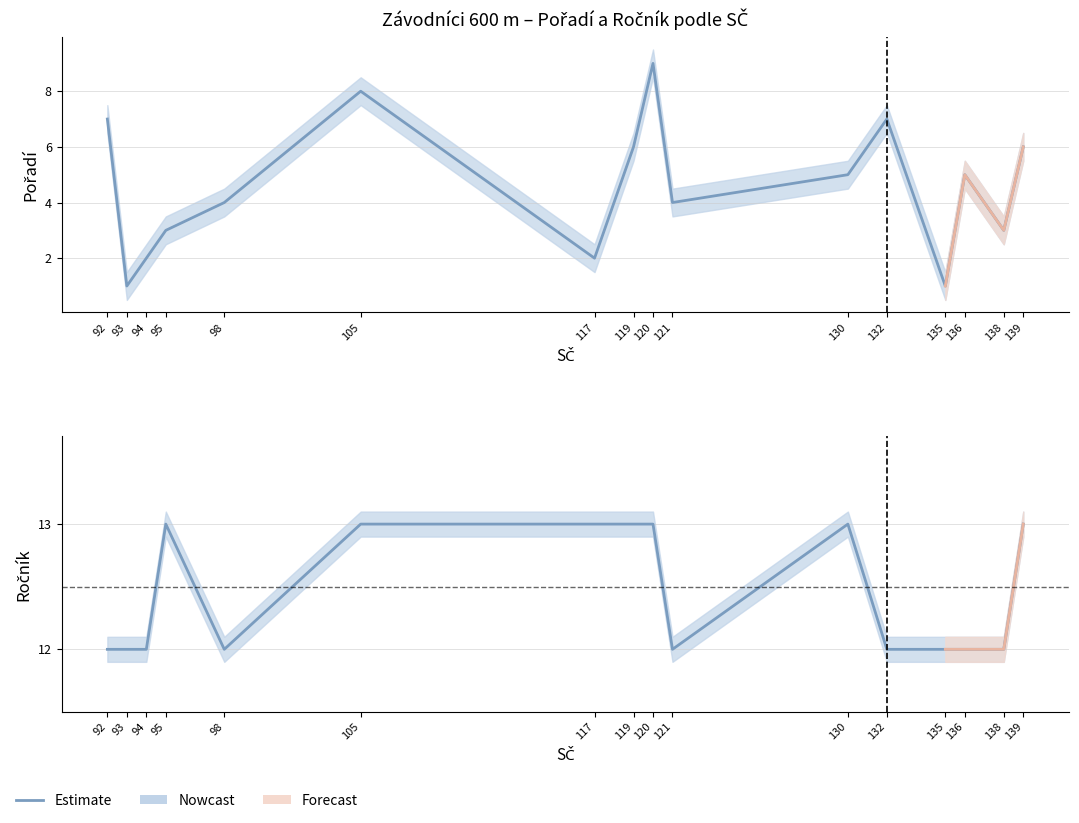

Is it true that Ročník equals 12 at 92?

True